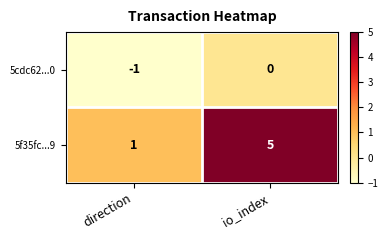

Which series has the largest total across all categories?

5f35fc...9